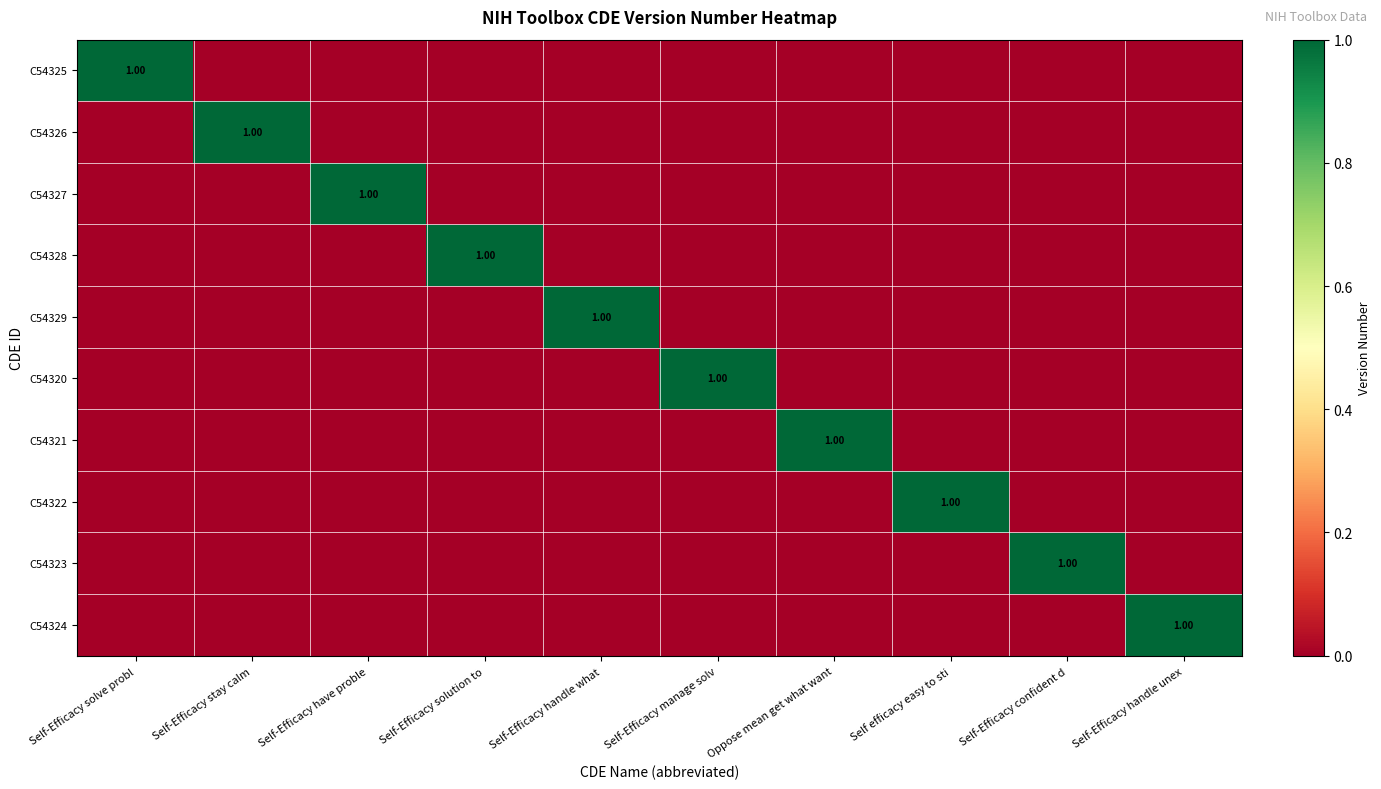

Is it true that C54321 equals 1 at Self efficacy easy to sti?

False